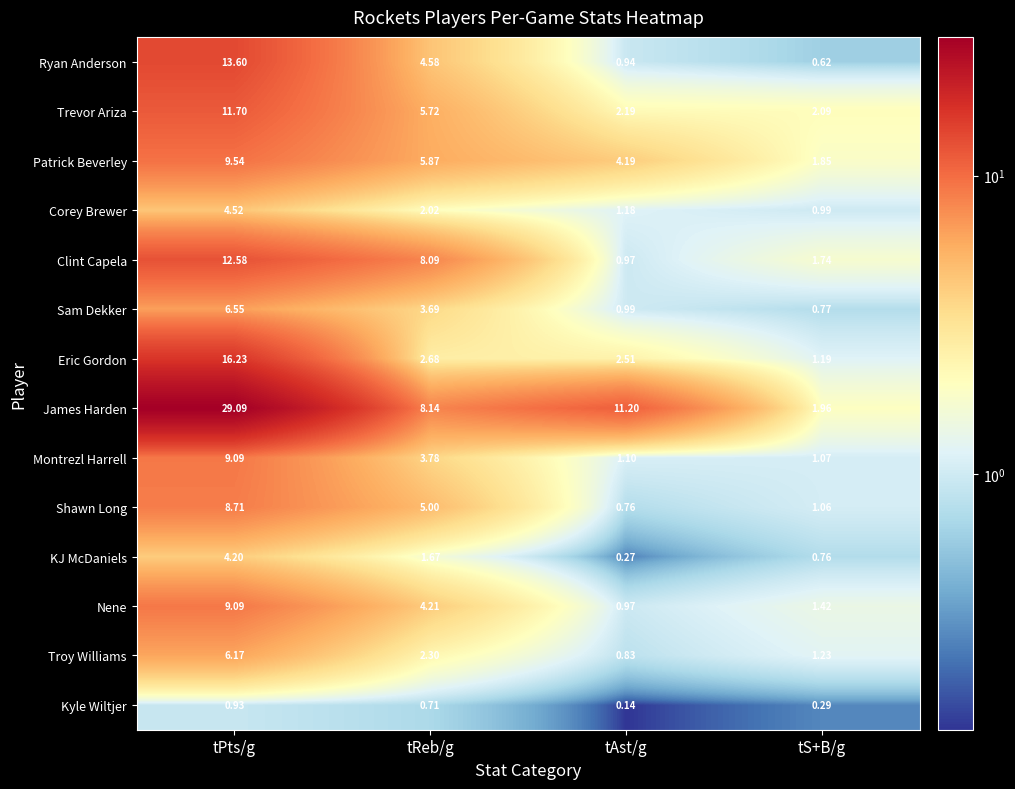

Which label corresponds to the largest value in the chart?

tPts/g